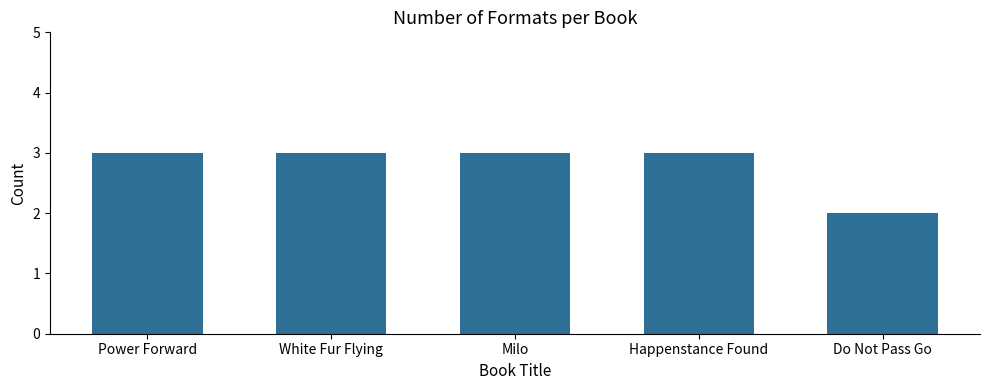

Are the bars grouped side by side (vs. stacked)?

No